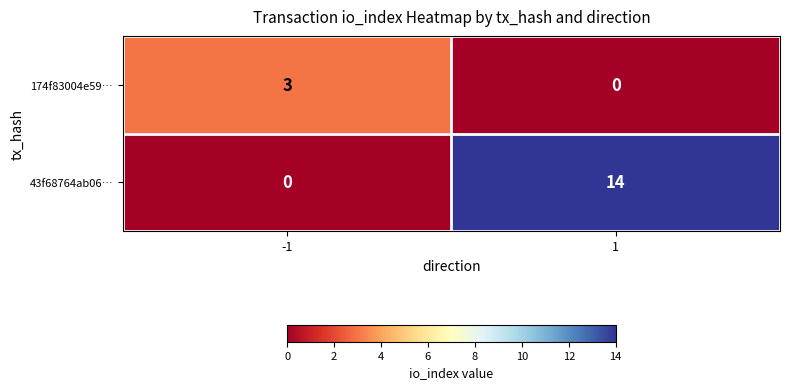

Rank the series by their average value, from highest to lowest.

43f68764ab06…, 174f83004e59…